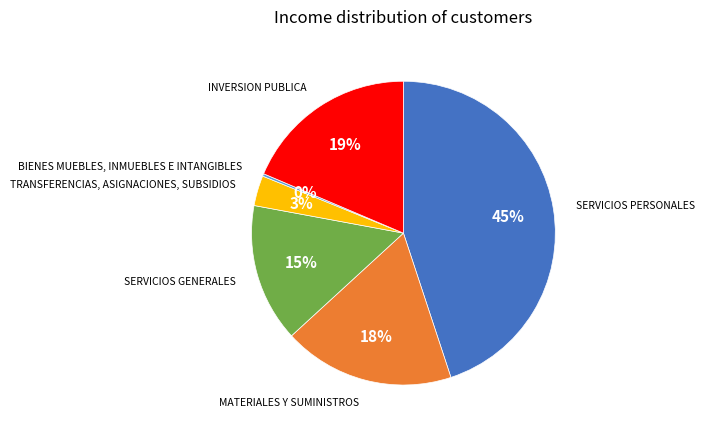

Combined, do MATERIALES Y SUMINISTROS and TRANSFERENCIAS, ASIGNACIONES, SUBSIDIOS account for over 50%?

No